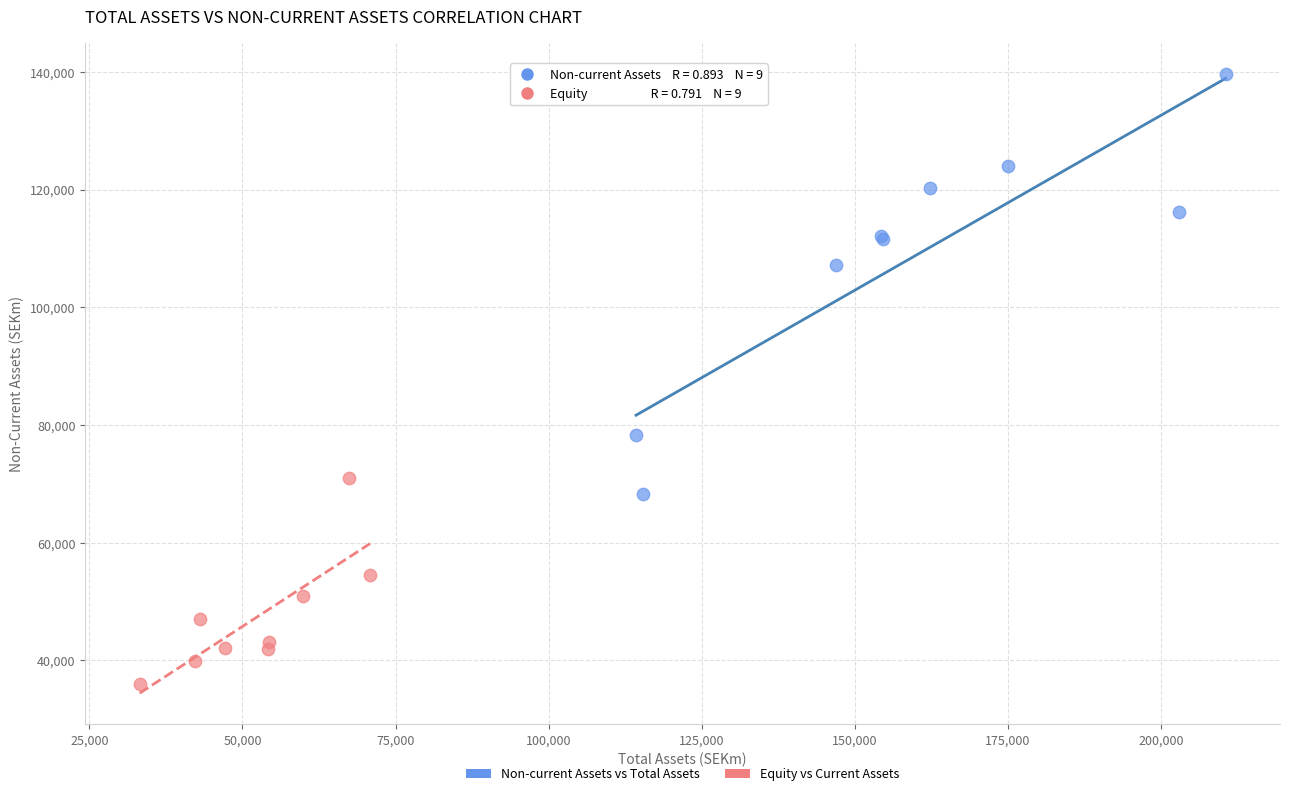

Which series reaches the minimum Y coordinate?

Equity vs Current Assets